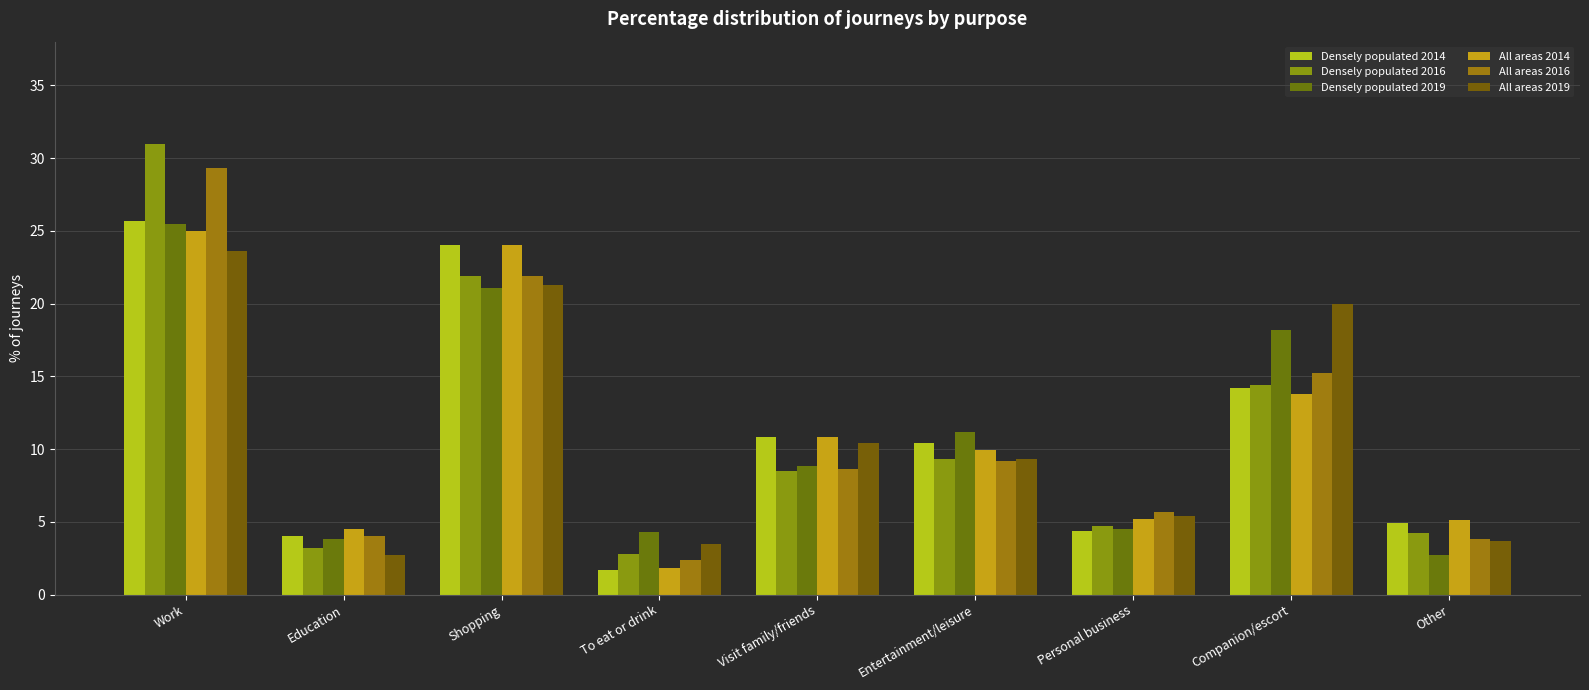

The value of All areas 2016 at Companion/escort is 24.9. True or false?

False